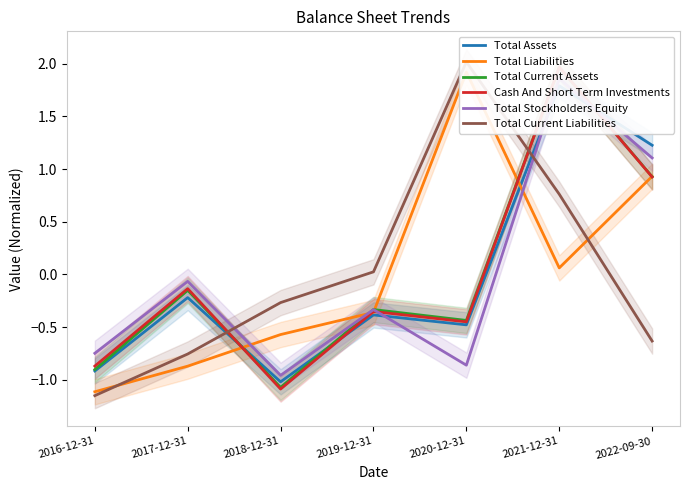

Between 2021-12-31 and 2022-09-30, which series saw the biggest shift?

Total Current Liabilities